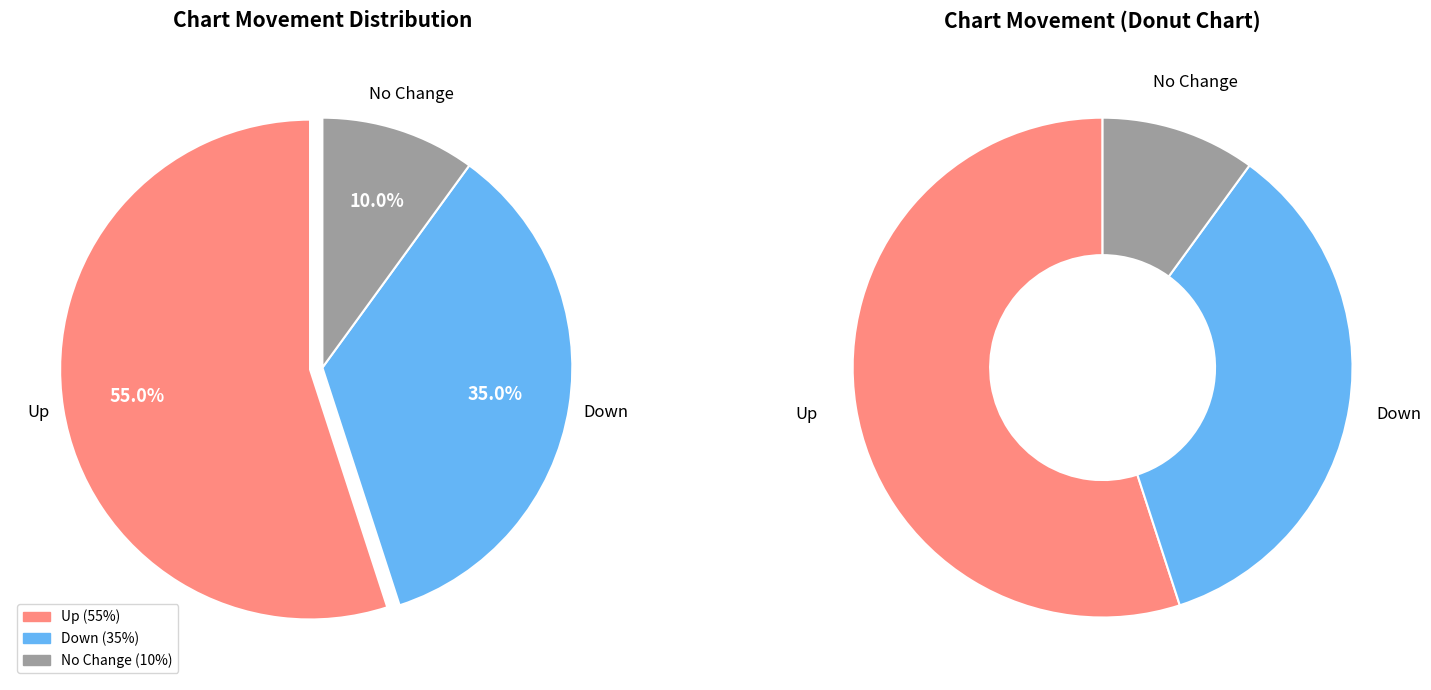

What portion of the pie excludes down?

65.0%